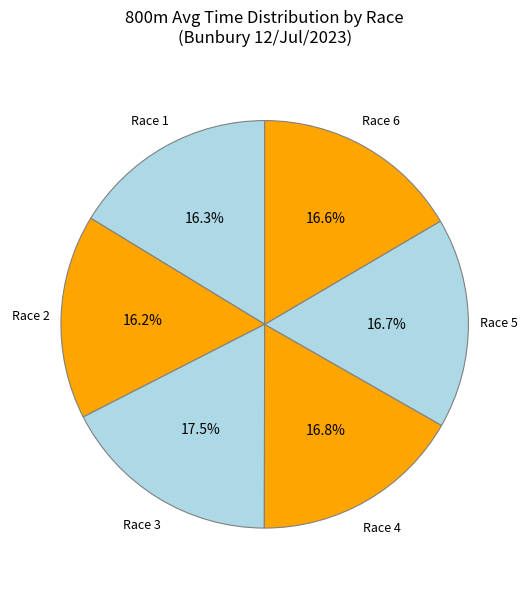

Which slice is the largest?

Race 3